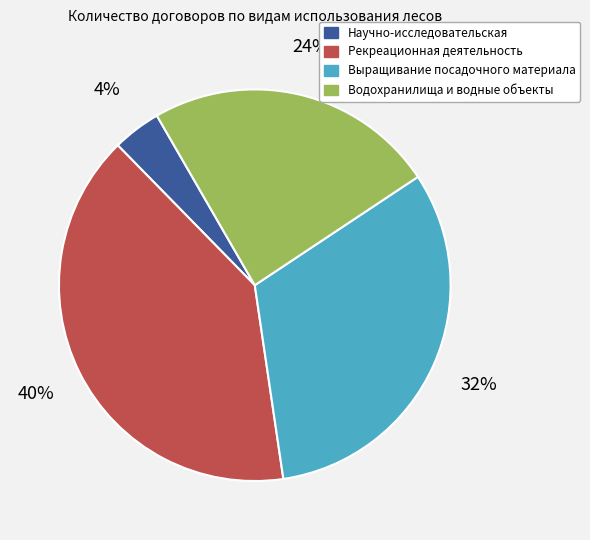

How many slices are in this pie chart?

4